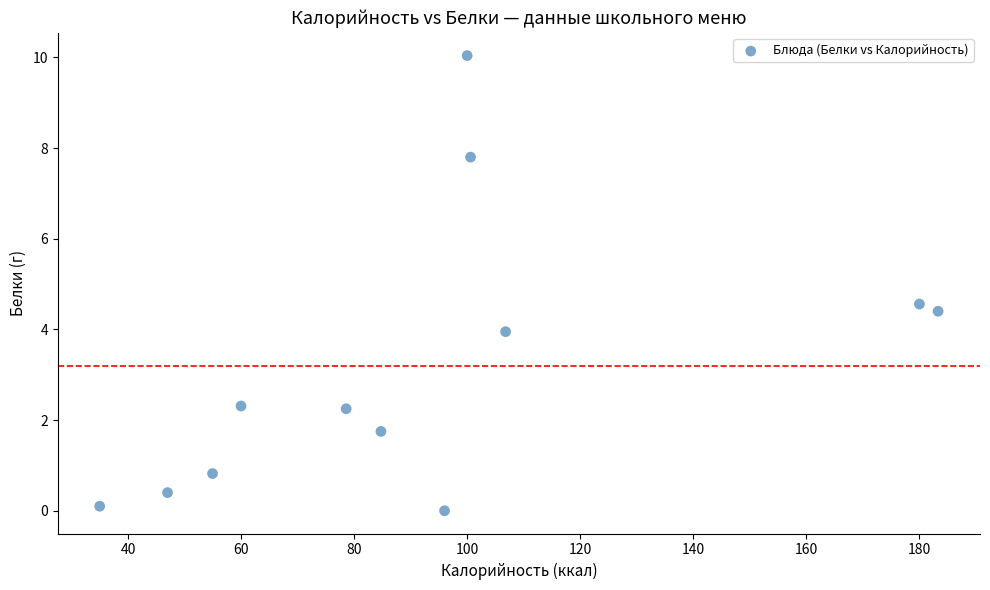

What is the range of X values (max minus min)?

148.3